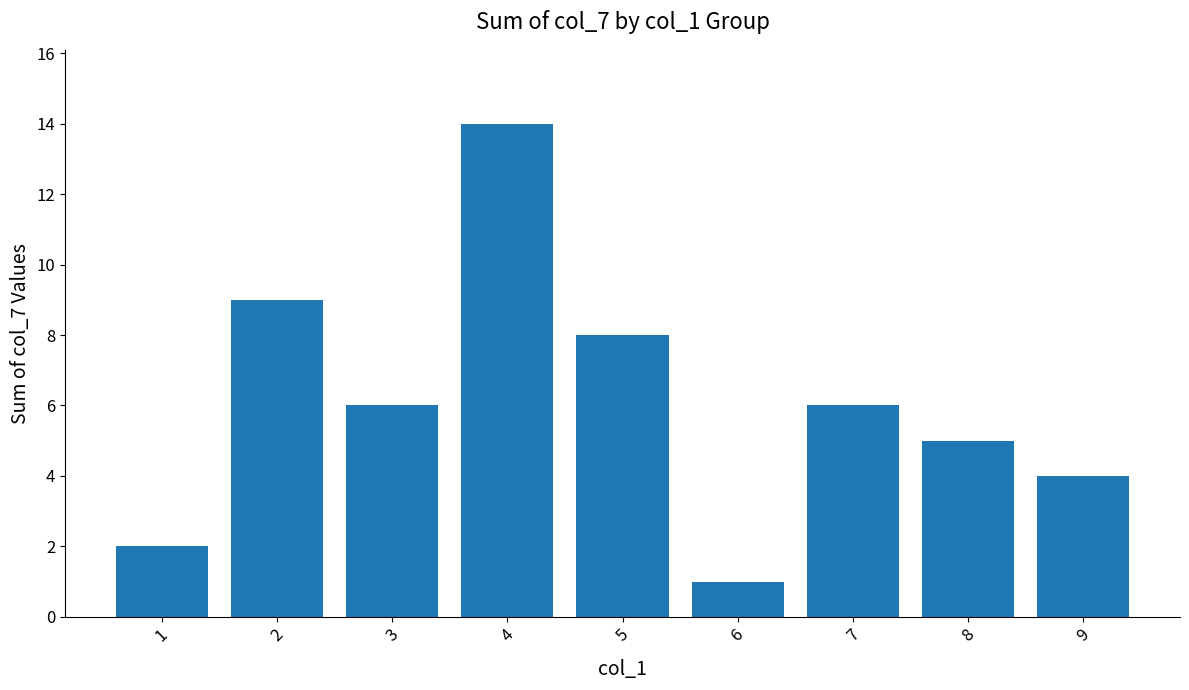

The chart shows a value of 1 at 9. True or false?

False